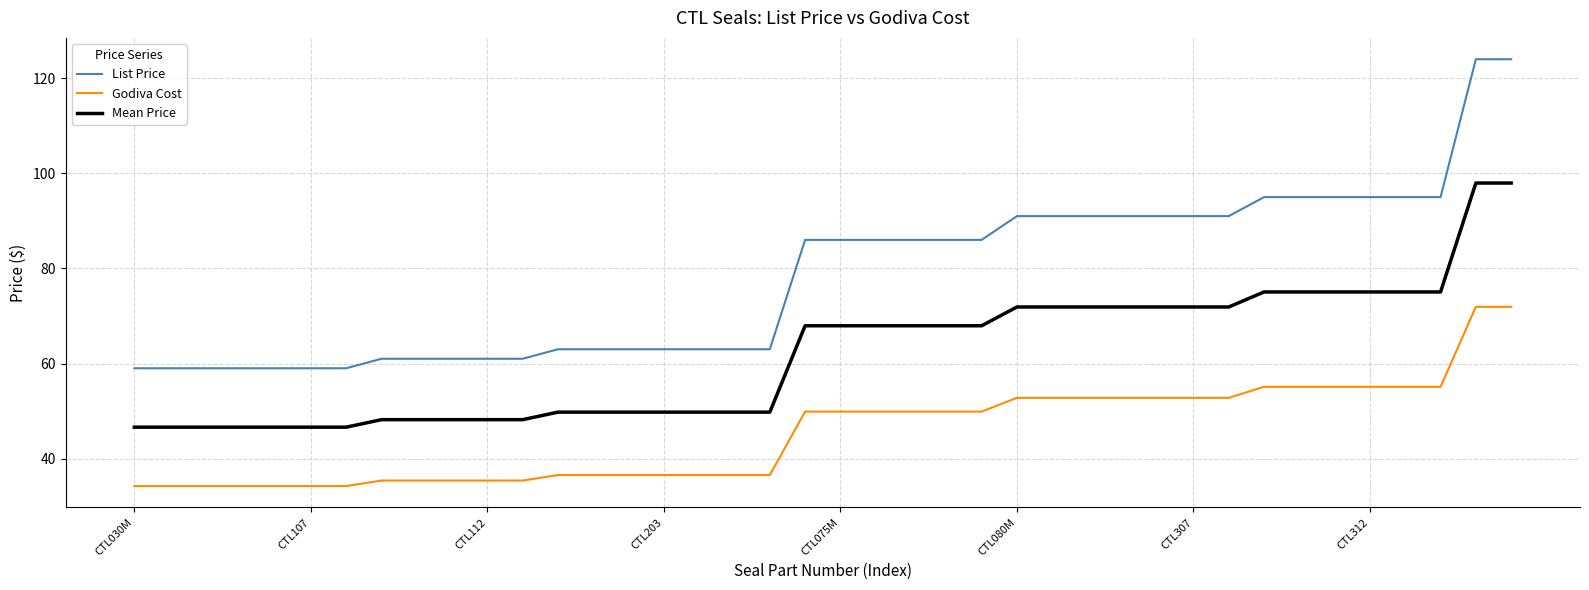

Which series has the widest spread of values?

List Price